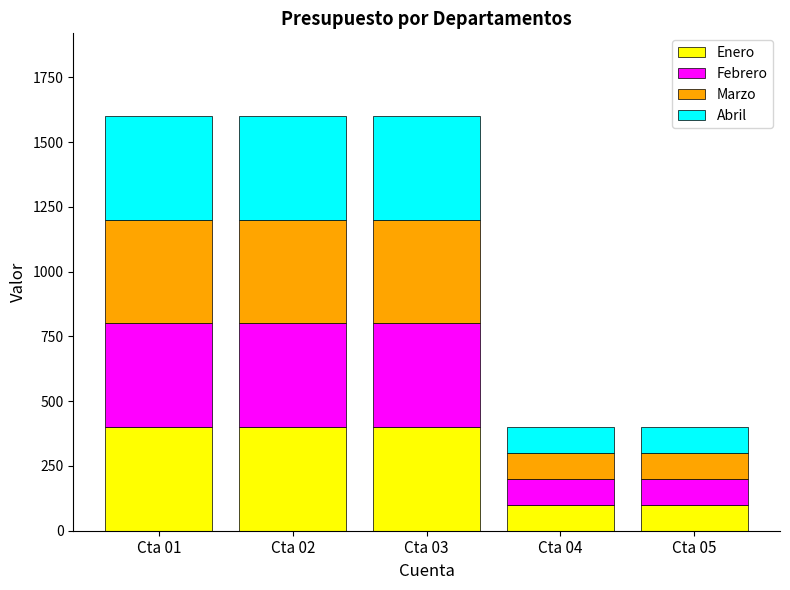

What is the difference between the maximum and minimum values in the Enero series?

300